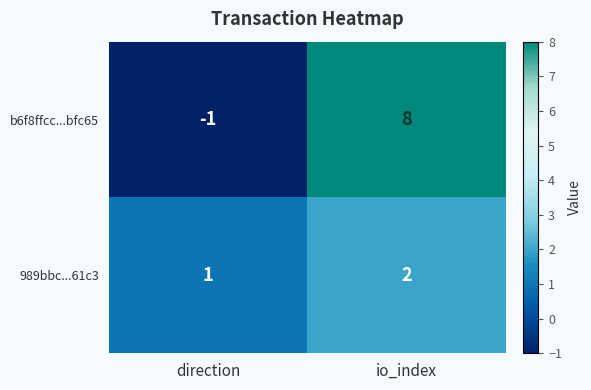

The value of b6f8ffcc...bfc65 at io_index is 8. True or false?

True